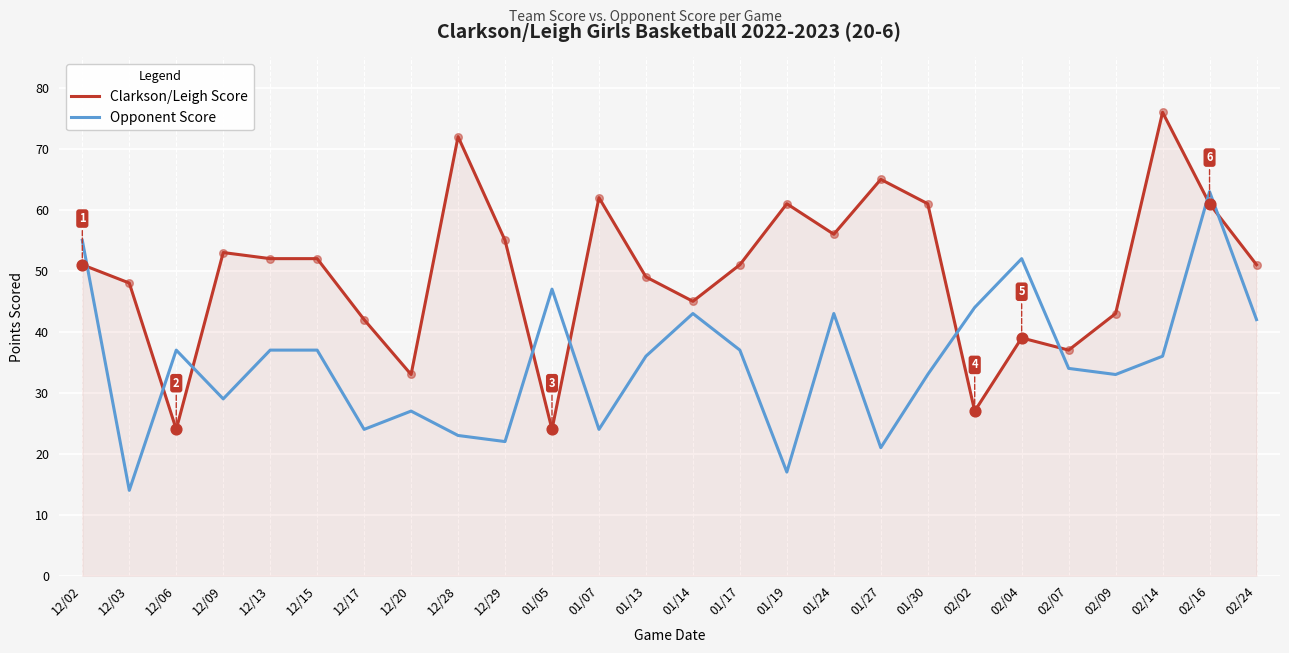

At how many categories does at least one series exceed 54?

10